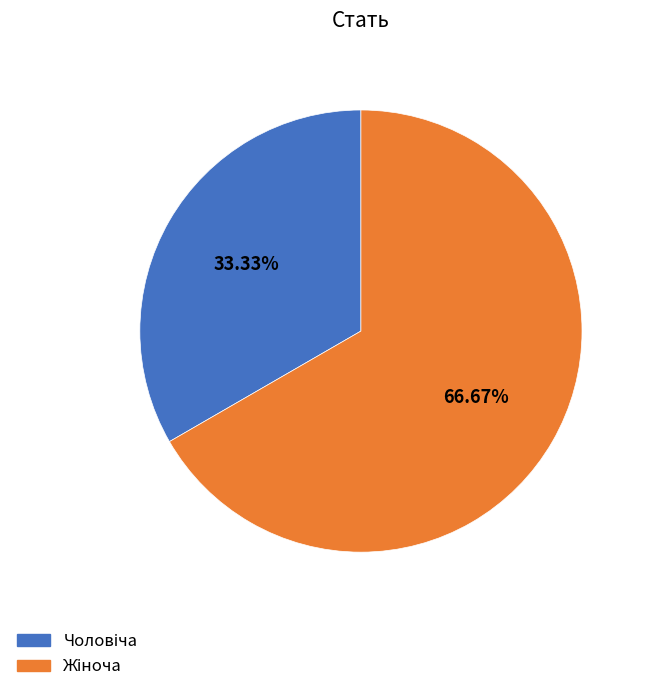

Does any single category account for the majority?

Yes